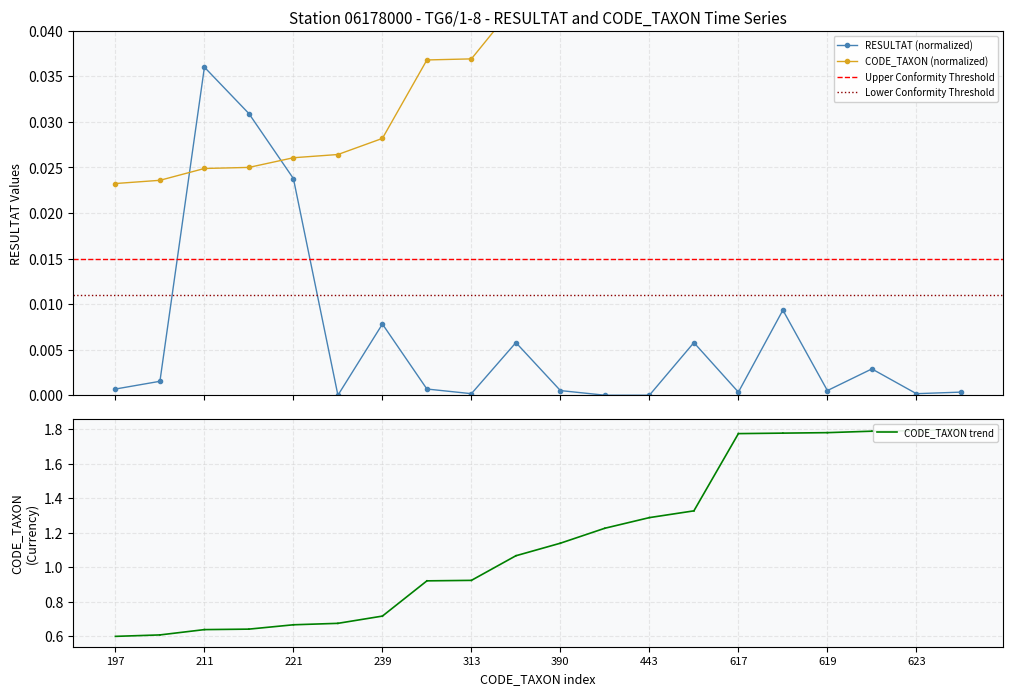

The value of RESULTAT at 313 is 0.0. True or false?

True